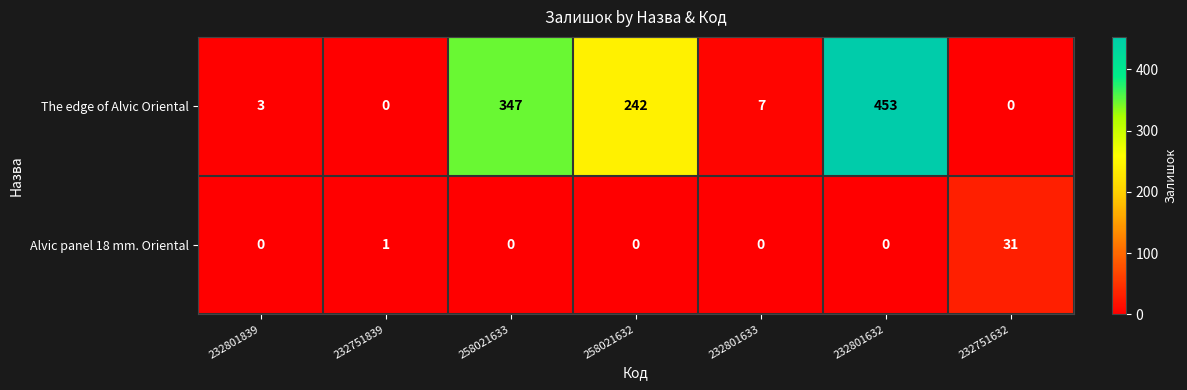

Reading left to right, what are all the values shown in this chart?

The edge of Alvic Oriental: 232801839=3	232751839=0	258021633=347	258021632=242	232801633=7	232801632=453	232751632=0
Alvic panel 18 mm. Oriental: 232801839=0	232751839=1	258021633=0	258021632=0	232801633=0	232801632=0	232751632=31